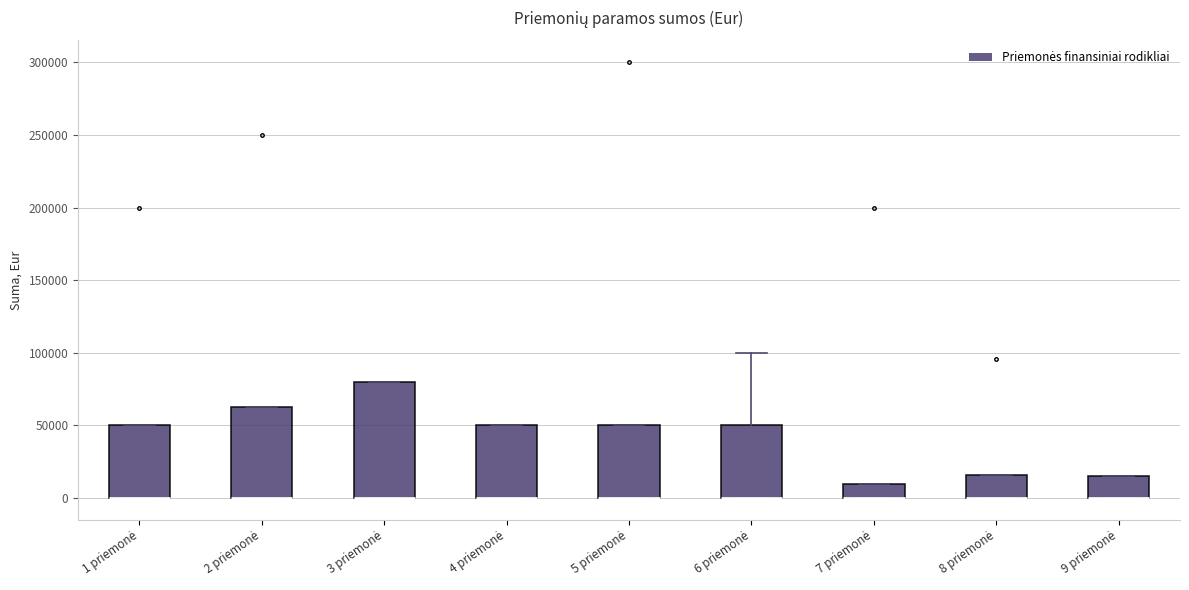

Where is the lower edge of the box for 3 priemonė on the y-axis? The values are not printed on the chart, so give them approximately, as read against the axis.

0